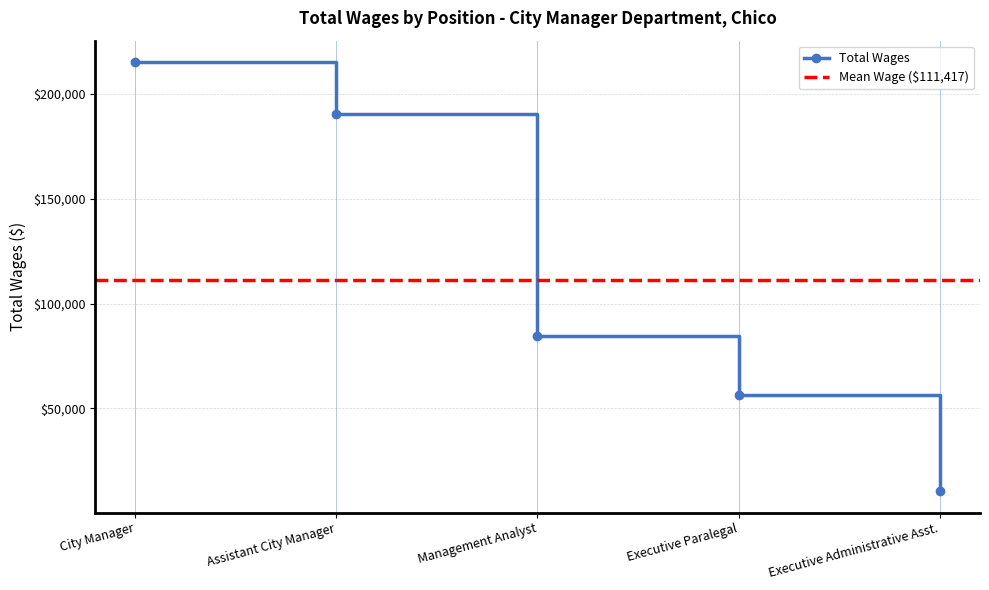

What is the label of the 2nd point from the right?

Executive Paralegal